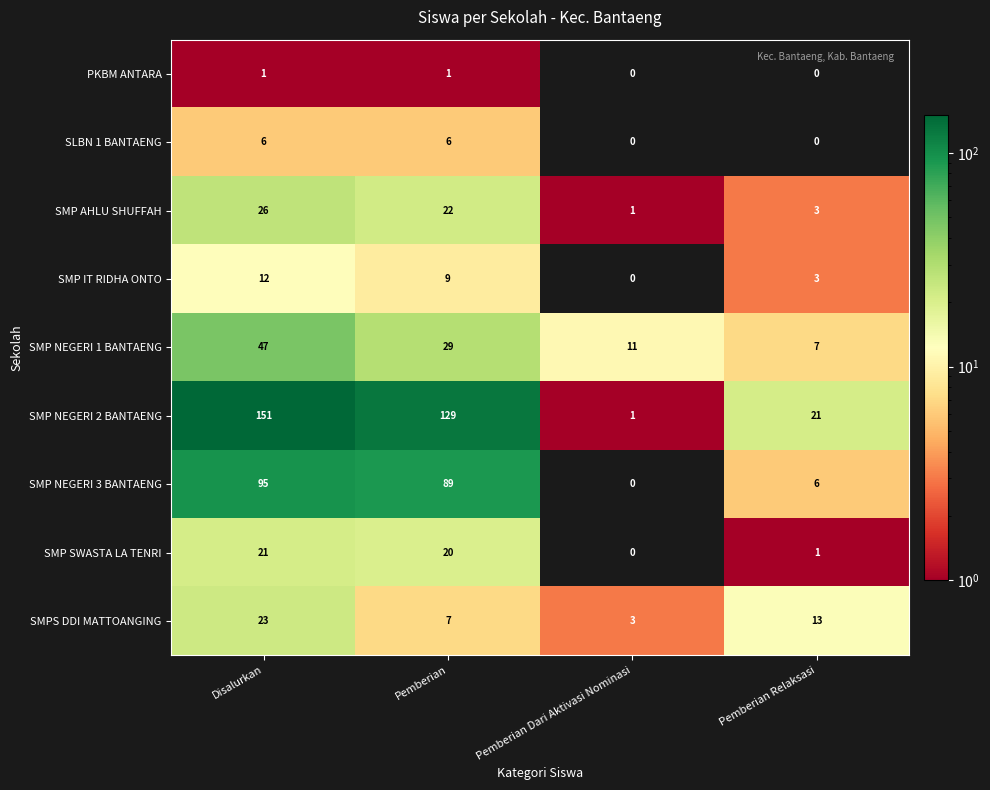

Rank the series at Pemberian from highest to lowest value.

SMP NEGERI 2 BANTAENG, SMP NEGERI 3 BANTAENG, SMP NEGERI 1 BANTAENG, SMP AHLU SHUFFAH, SMP SWASTA LA TENRI, SMP IT RIDHA ONTO, SMPS DDI MATTOANGING, SLBN 1 BANTAENG, PKBM ANTARA